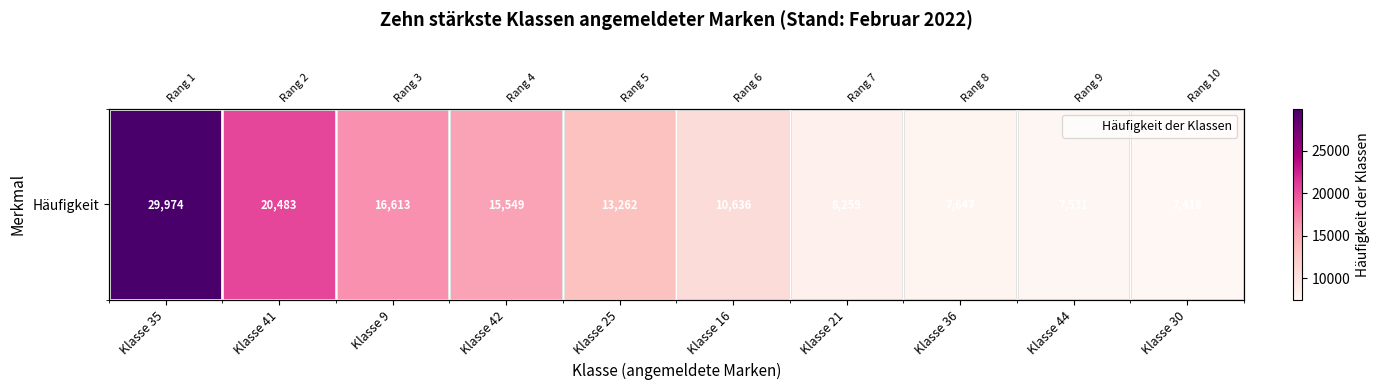

Reading right to left, extract all data points from this chart.

Klasse 30=7418	Klasse 44=7531	Klasse 36=7647	Klasse 21=8259	Klasse 16=10636	Klasse 25=13262	Klasse 42=15549	Klasse 9=16613	Klasse 41=20483	Klasse 35=29974